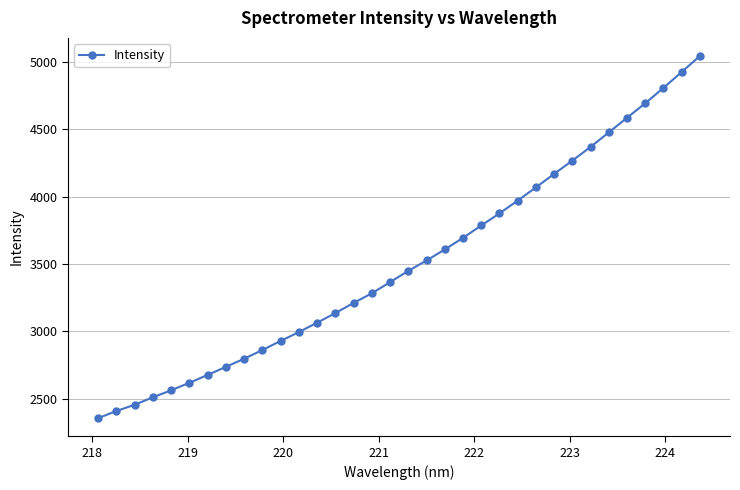

What is the minimum value shown in the chart?

2357.6